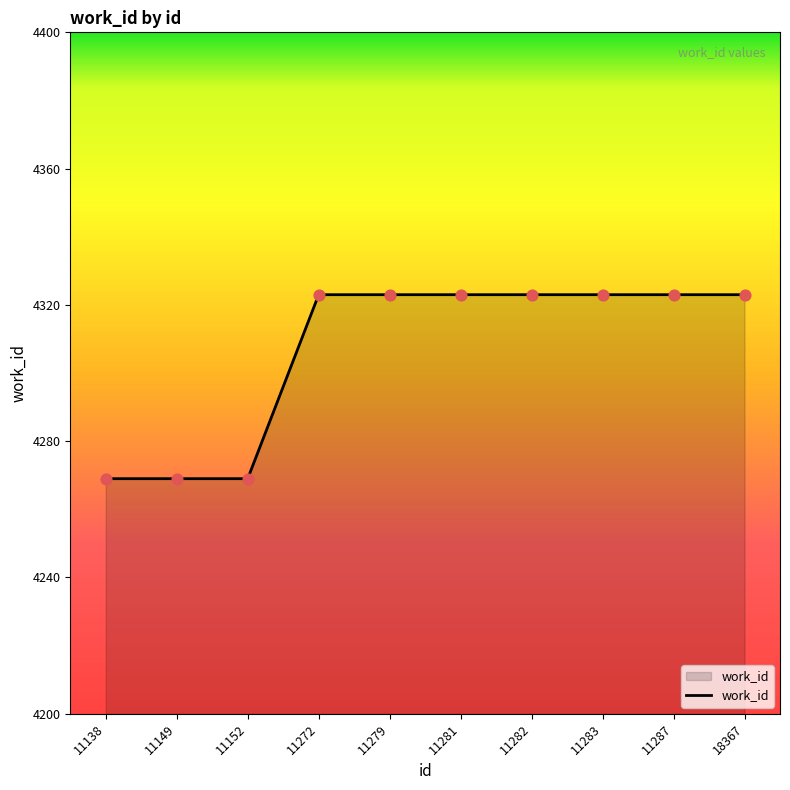

Which has a higher value, 11152 or 18367?

18367